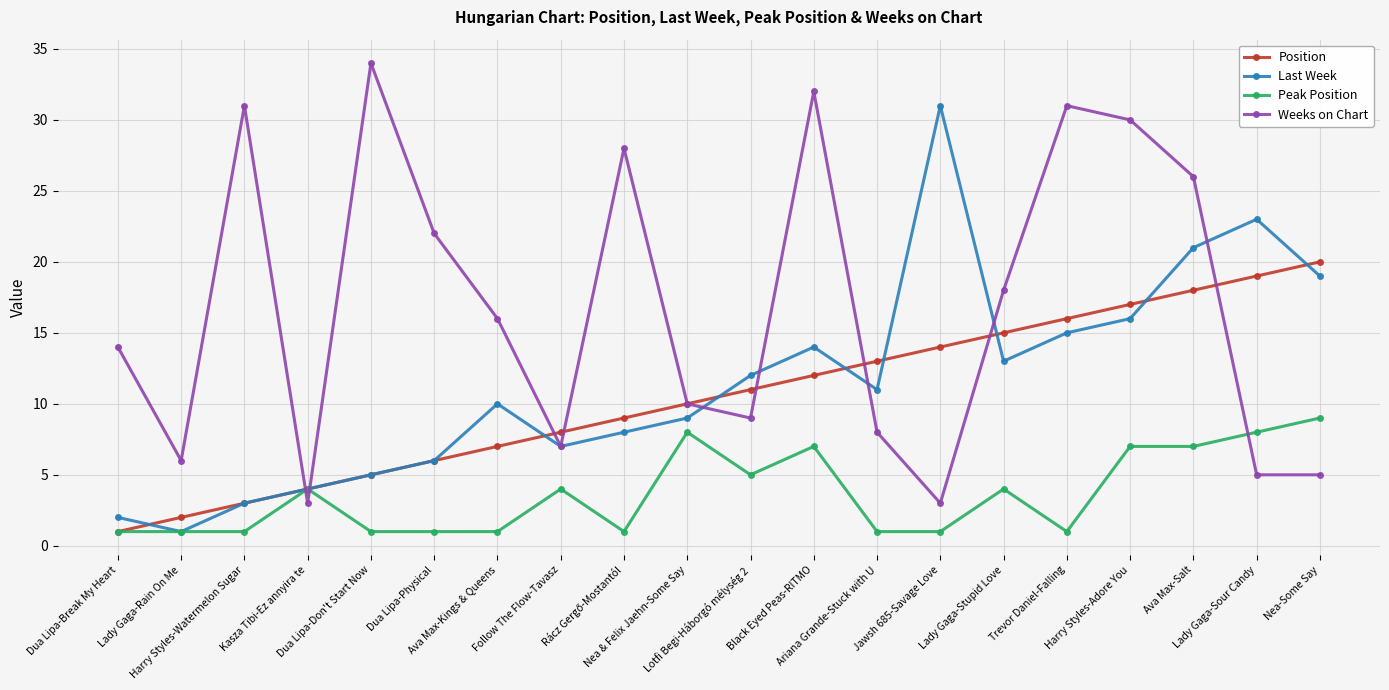

At which label is Weeks on Chart closest to 18?

Lady Gaga-Stupid Love